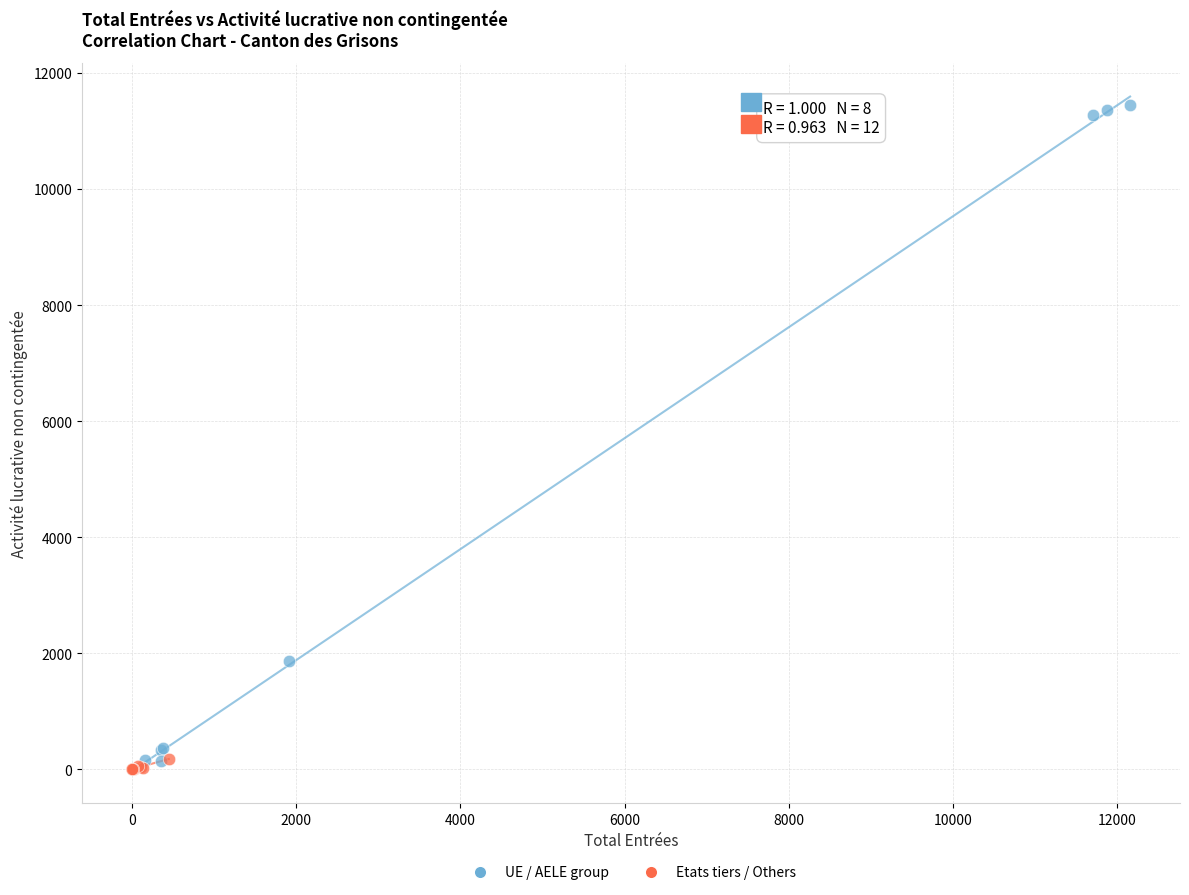

Which series contains the highest Y value?

UE / AELE group